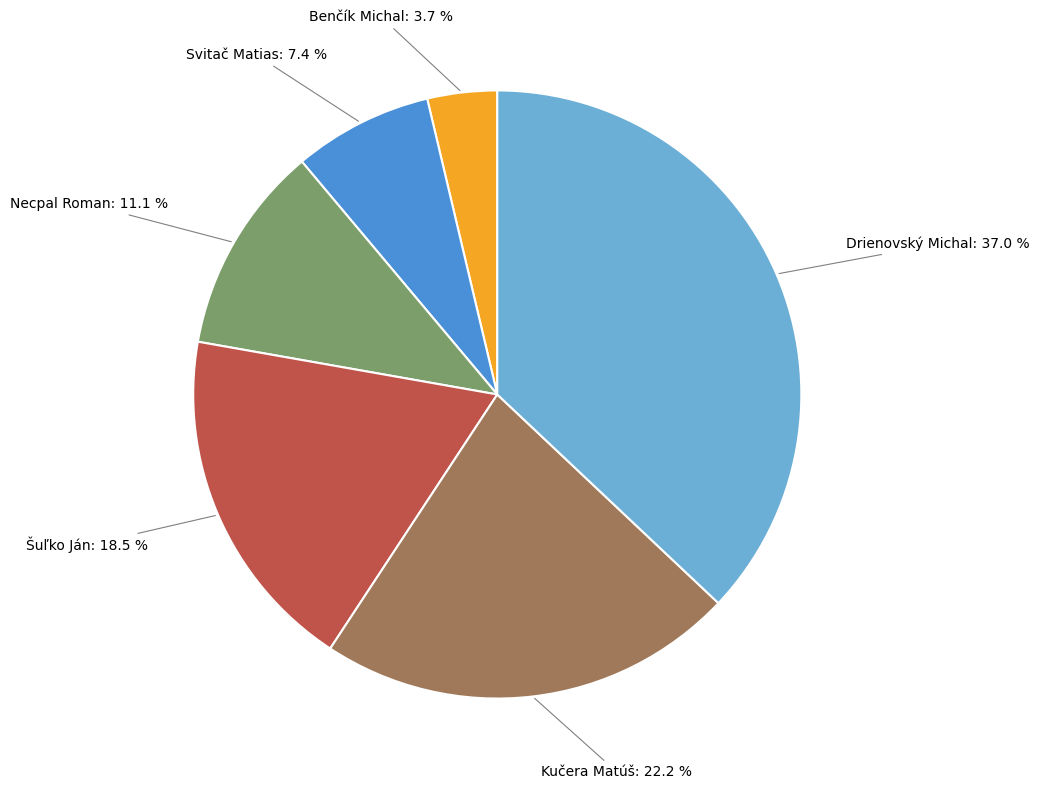

Rank the categories by value from highest to lowest.

Drienovský Michal, Kučera Matúš, Šuľko Ján, Necpal Roman, Svitač Matias, Benčík Michal